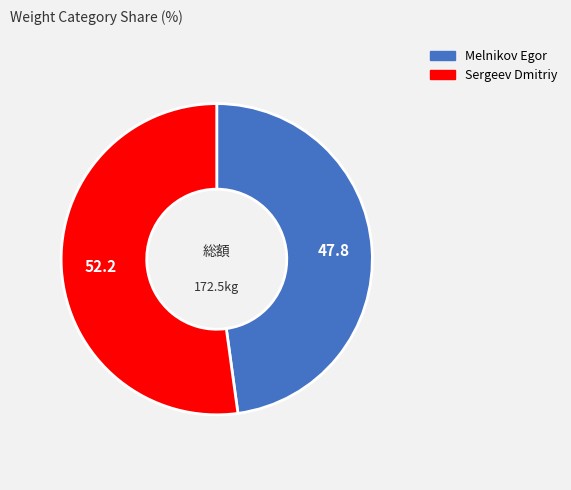

Approximately how many times larger is the value at Melnikov Egor compared to Sergeev Dmitriy?

0.9